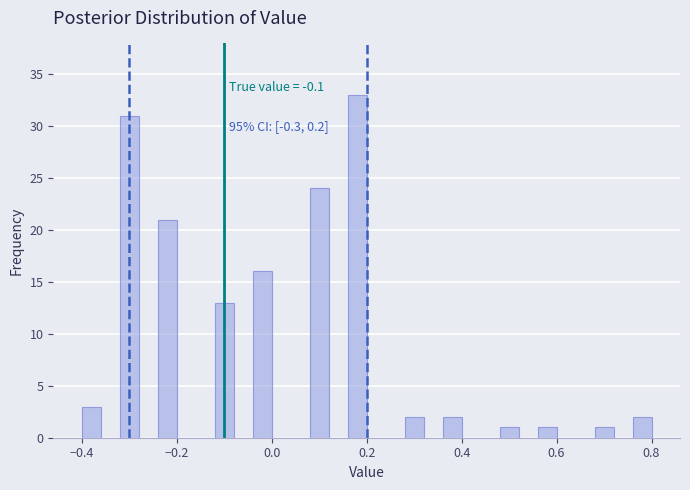

Read against the x-axis, roughly where is the centre of the tallest bar?

0.18